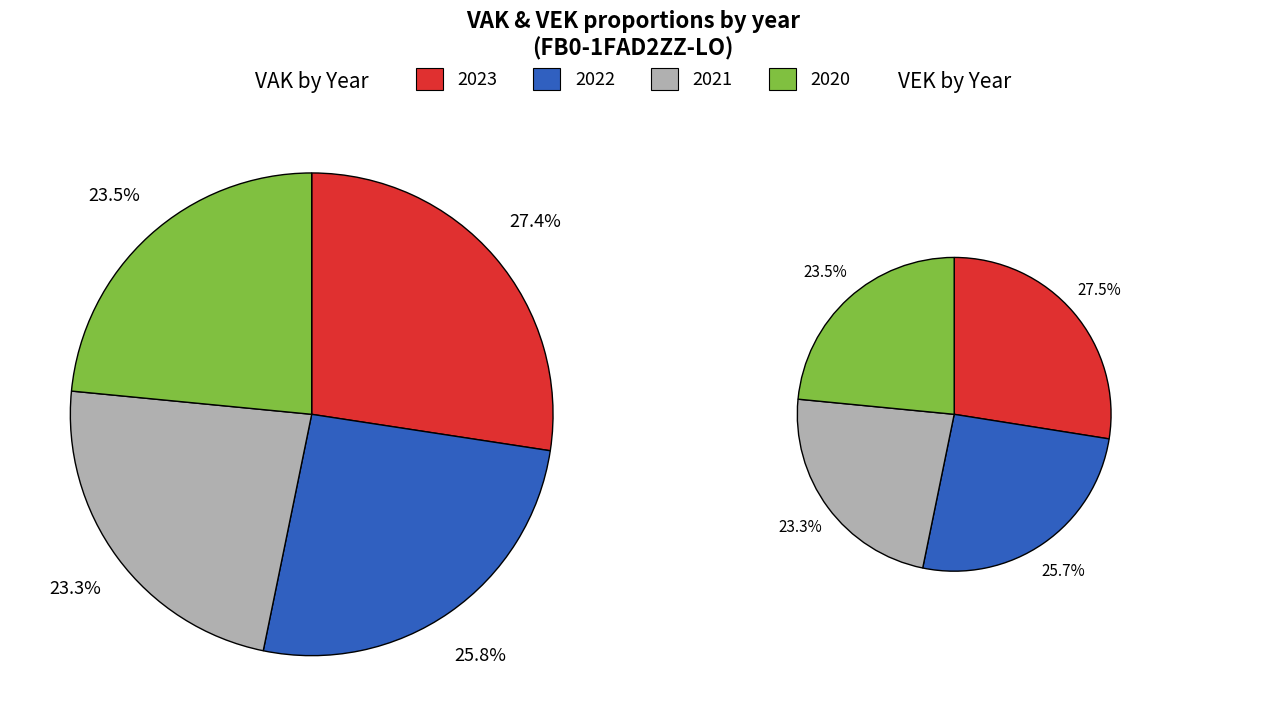

What percentage is the 2020 uitvoering slice, to the nearest percent?

24%